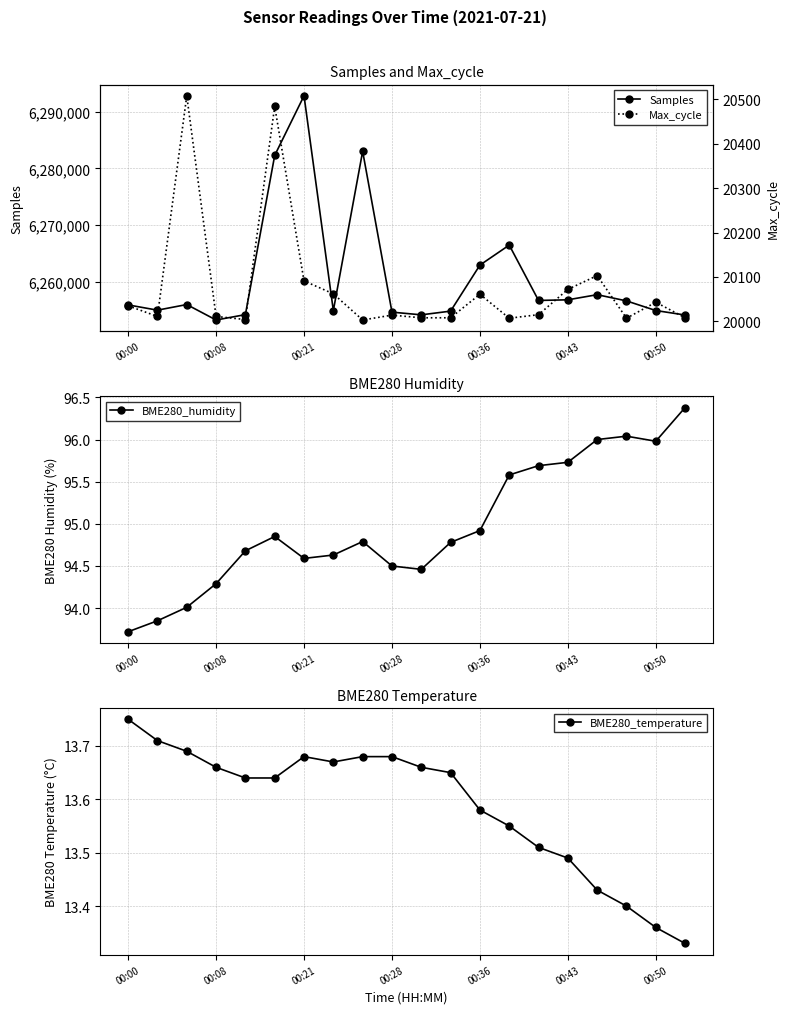

What is the maximum value for Samples?

6292821